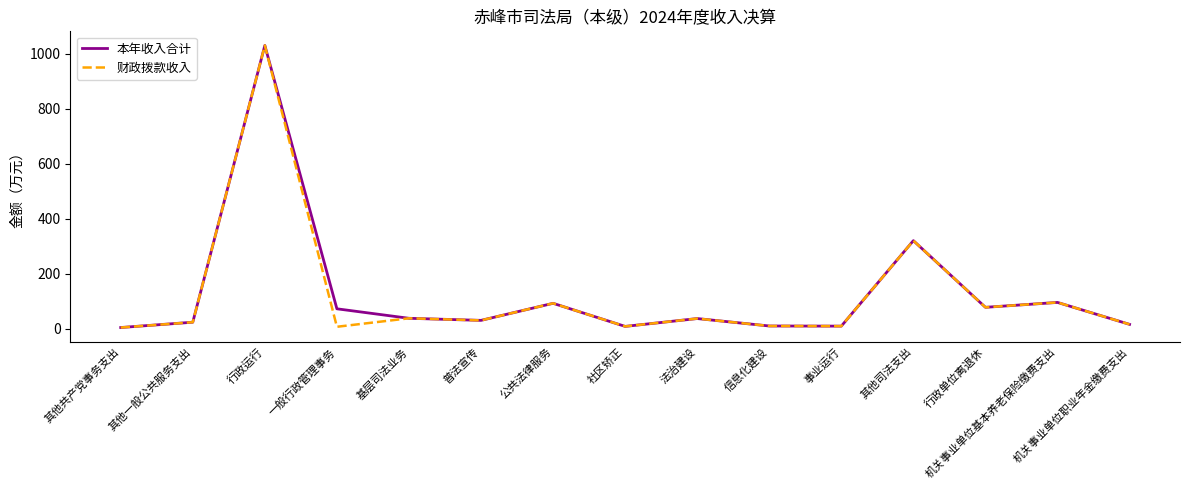

True or false: 财政拨款收入 has a value of 23.2 at 其他一般公共服务支出.

True